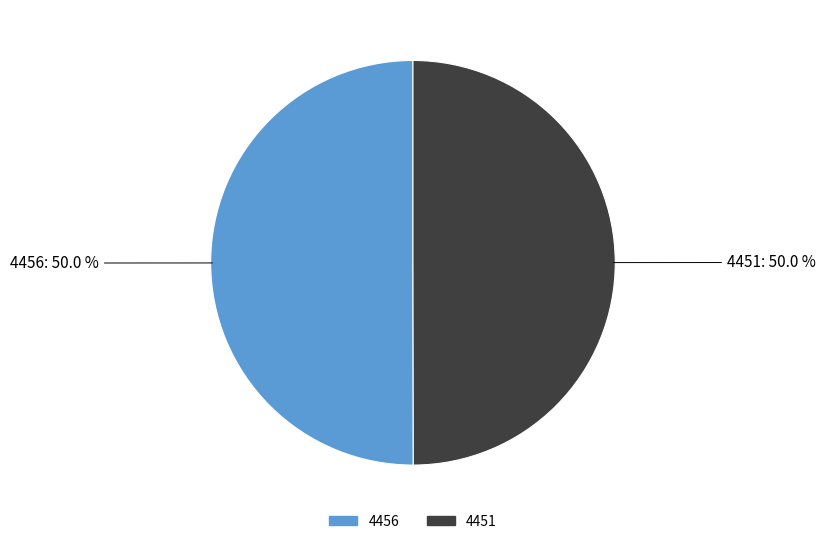

What is the ratio of the value at 4456 to the value at 4451?

1.0